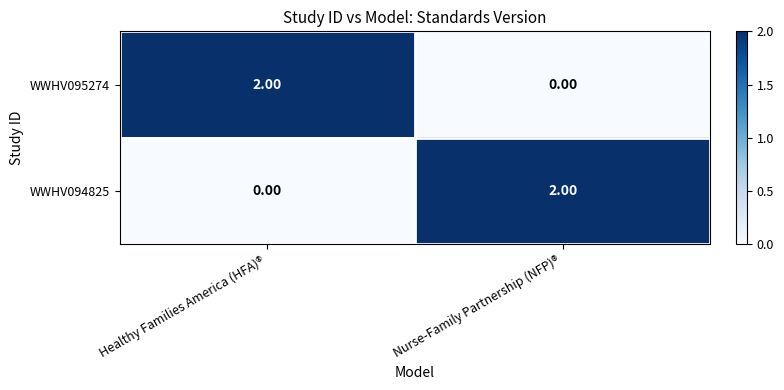

Which category has the lowest value in the WWHV094825 series?

Healthy Families America (HFA)®